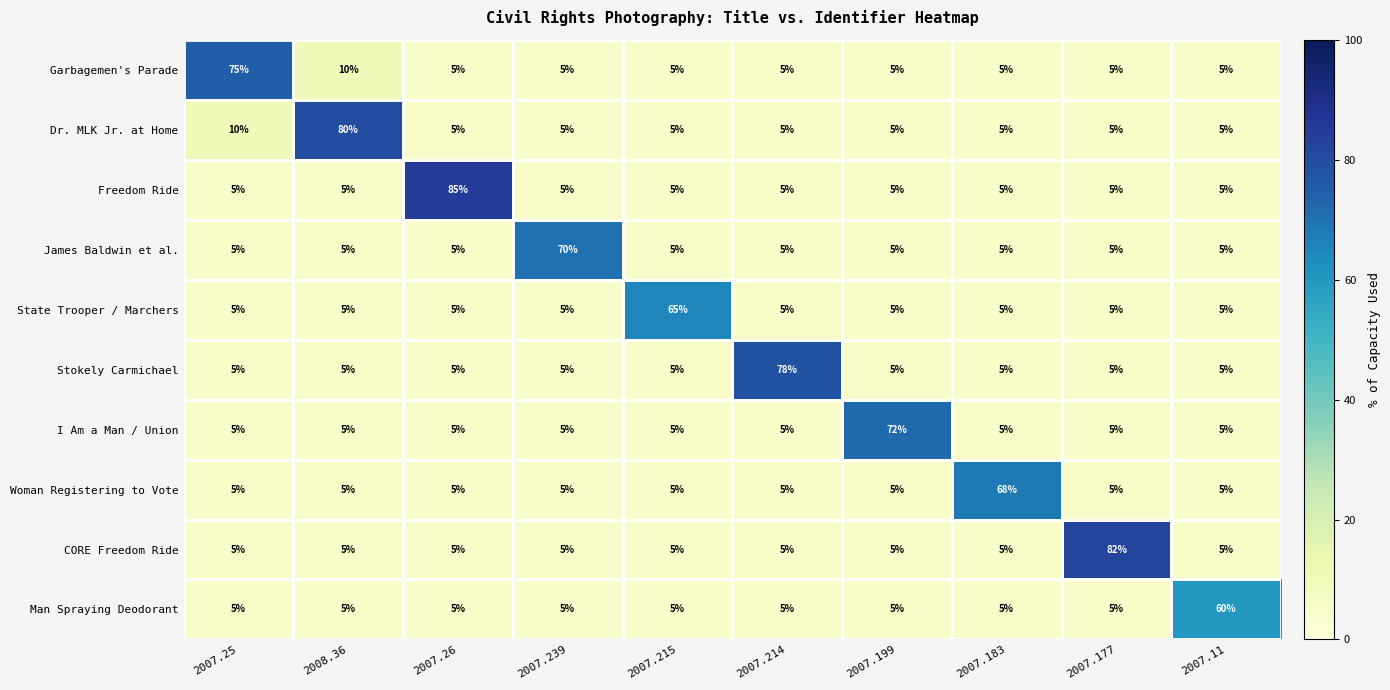

Which series has the largest range (max minus min)?

Freedom Ride